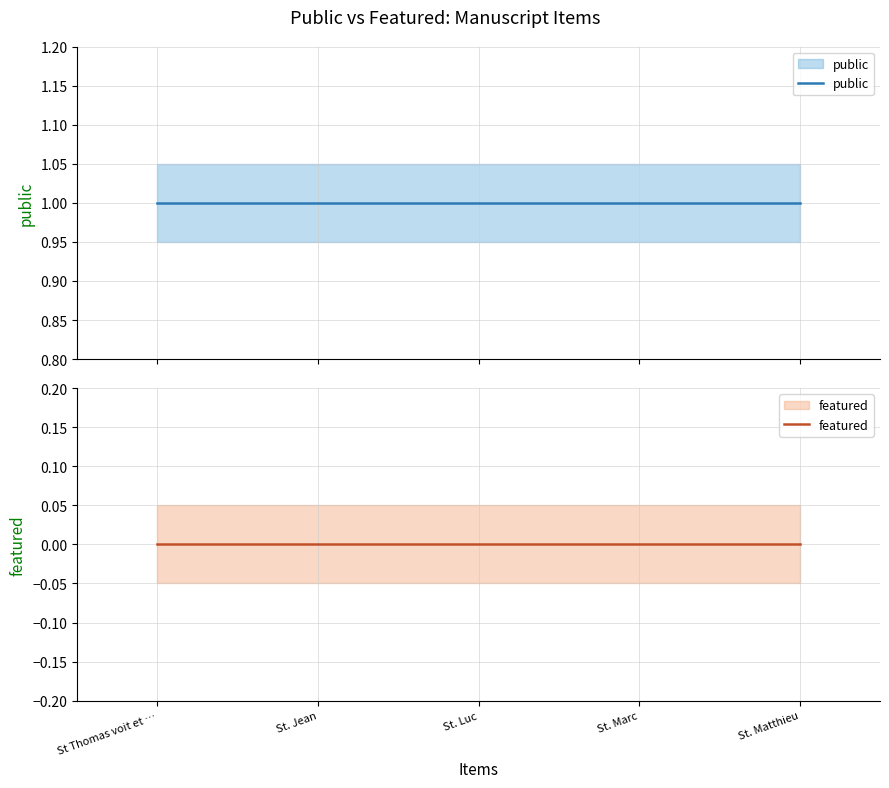

What position from the right is St. Matthieu?

1